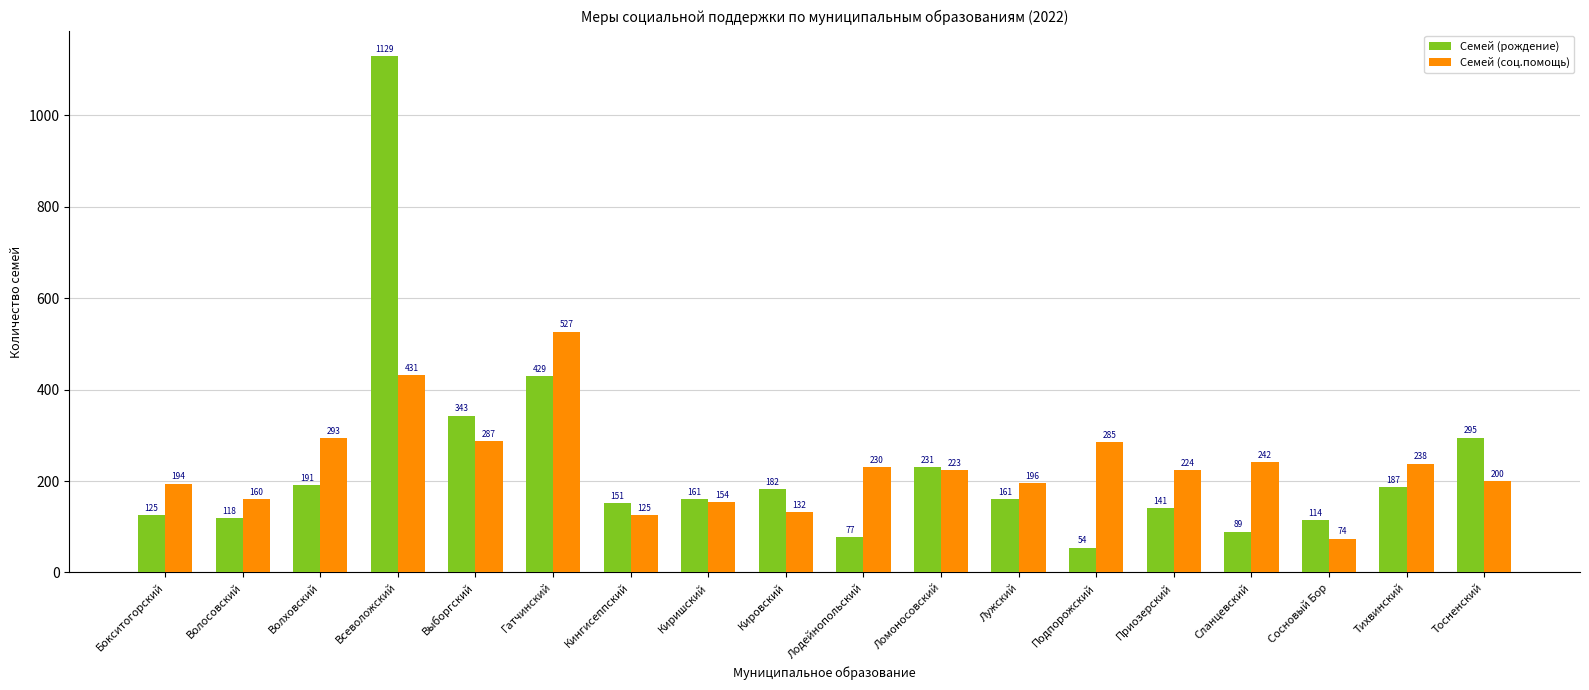

Rank the series at Кингисеппский from highest to lowest value.

Семей (рождение), Семей (соц.помощь)